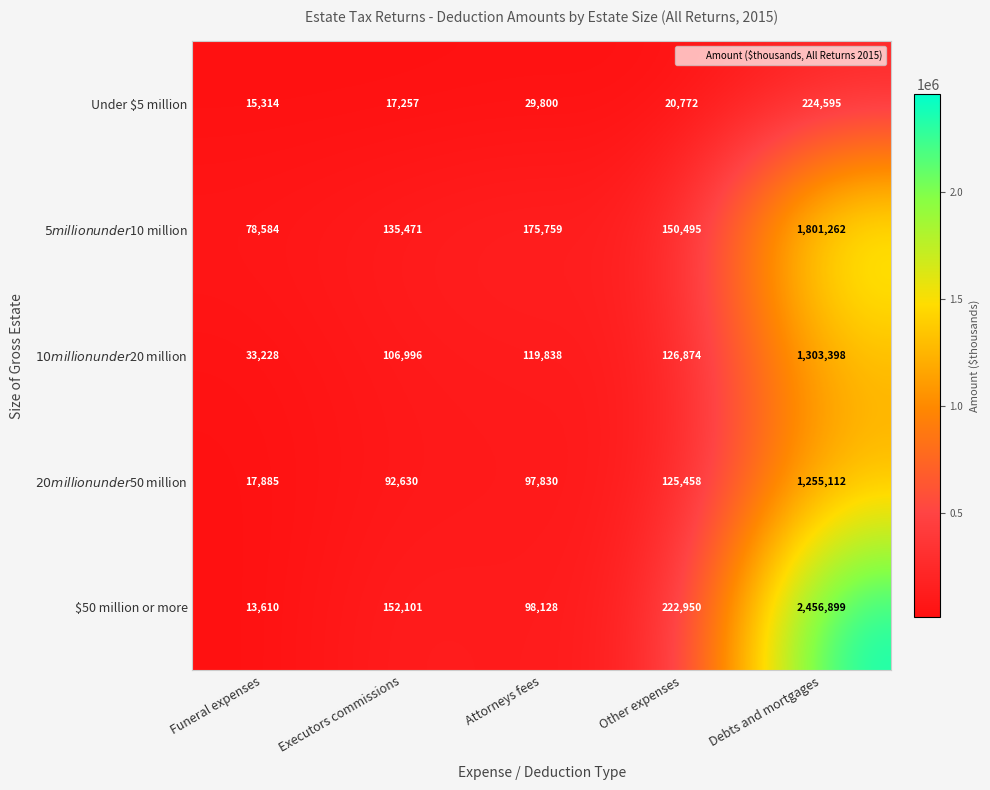

What is the spread (max minus min) of values at Executors commissions?

134844